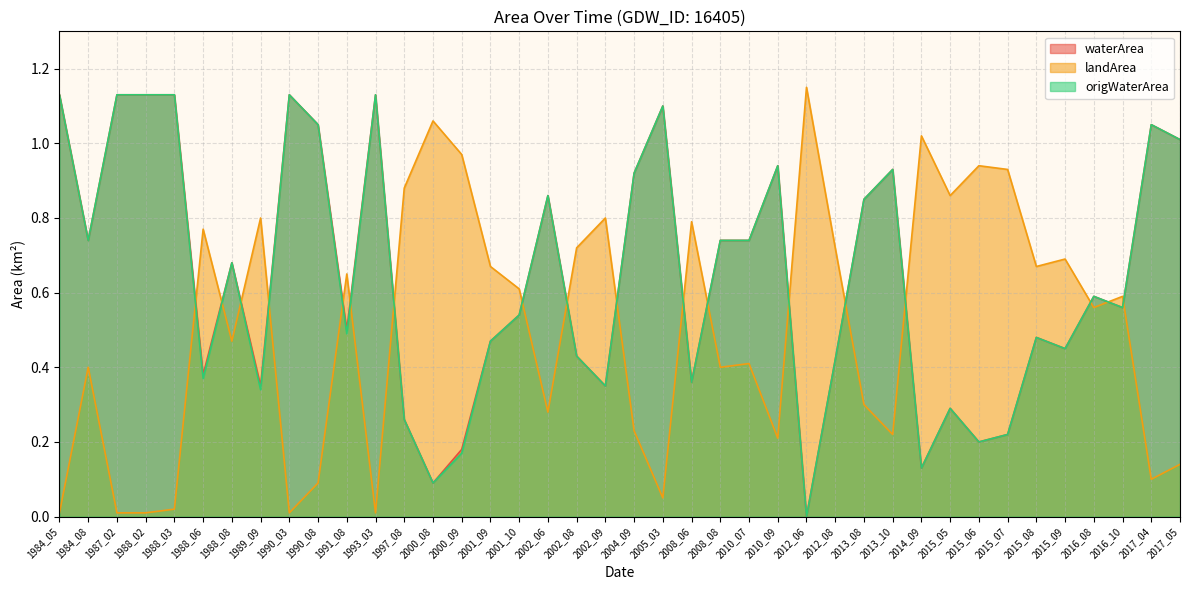

Where is the first local minimum for waterArea?

1984_08